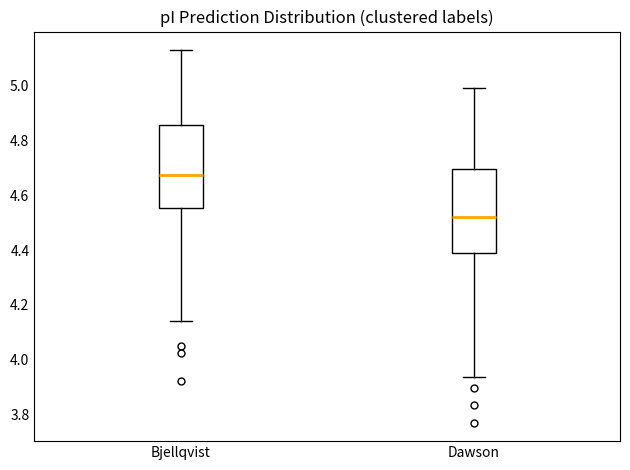

Reading left to right, read every box against the y-axis: the position of its median line, the range the box covers, and the ends of its whiskers. The values are not printed on the chart, so give them approximately, as read against the axis.

Bjellqvist: median 4.68, box 4.56 to 4.86, whiskers 4.14 to 5.14
Dawson: median 4.52, box 4.40 to 4.70, whiskers 3.94 to 5.00